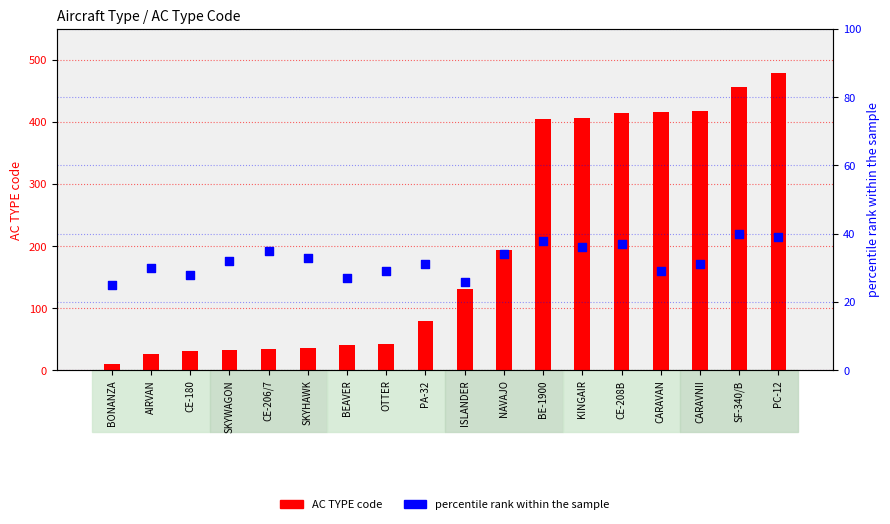

Which series reaches the maximum Y coordinate?

AC TYPE code